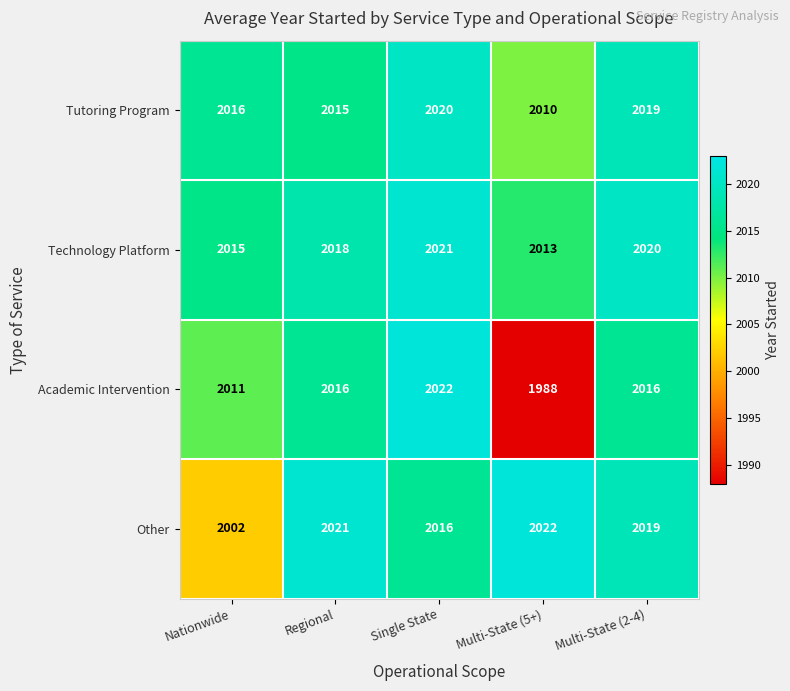

How many data points in Tutoring Program are less than 2016?

2